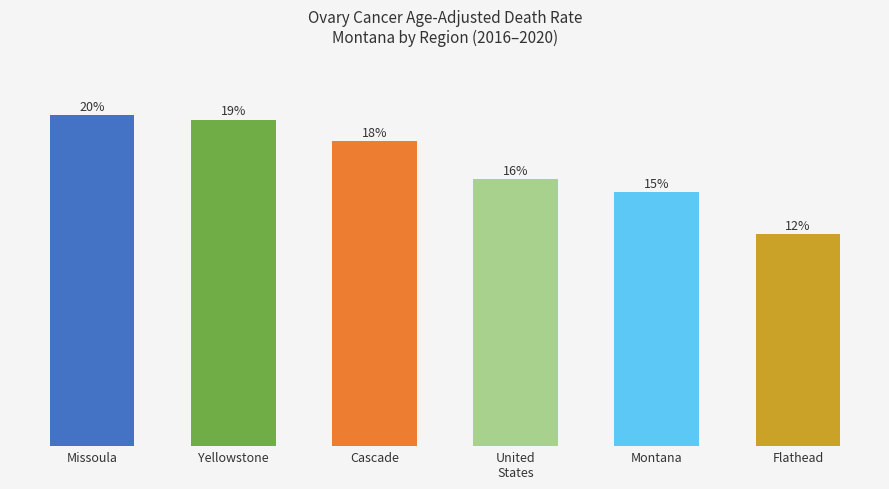

Are the bars grouped side by side (vs. stacked)?

No